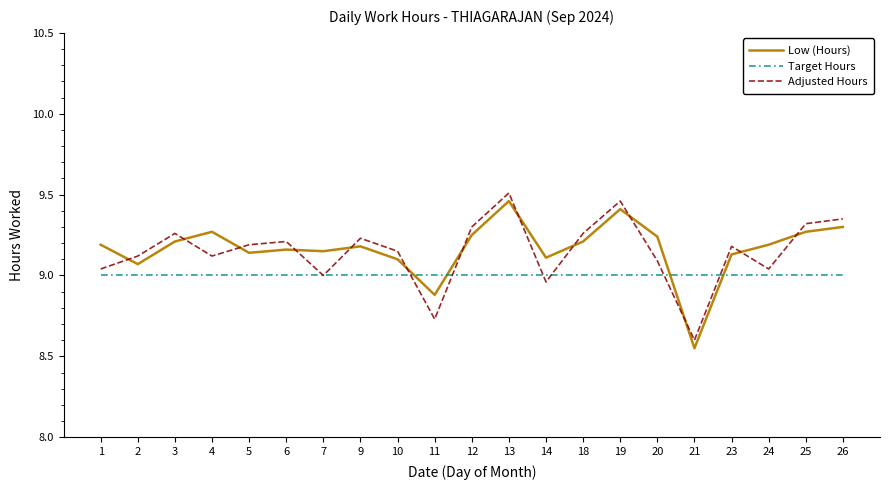

True or false: Adjusted Hours has more than 1 interior local peaks.

True